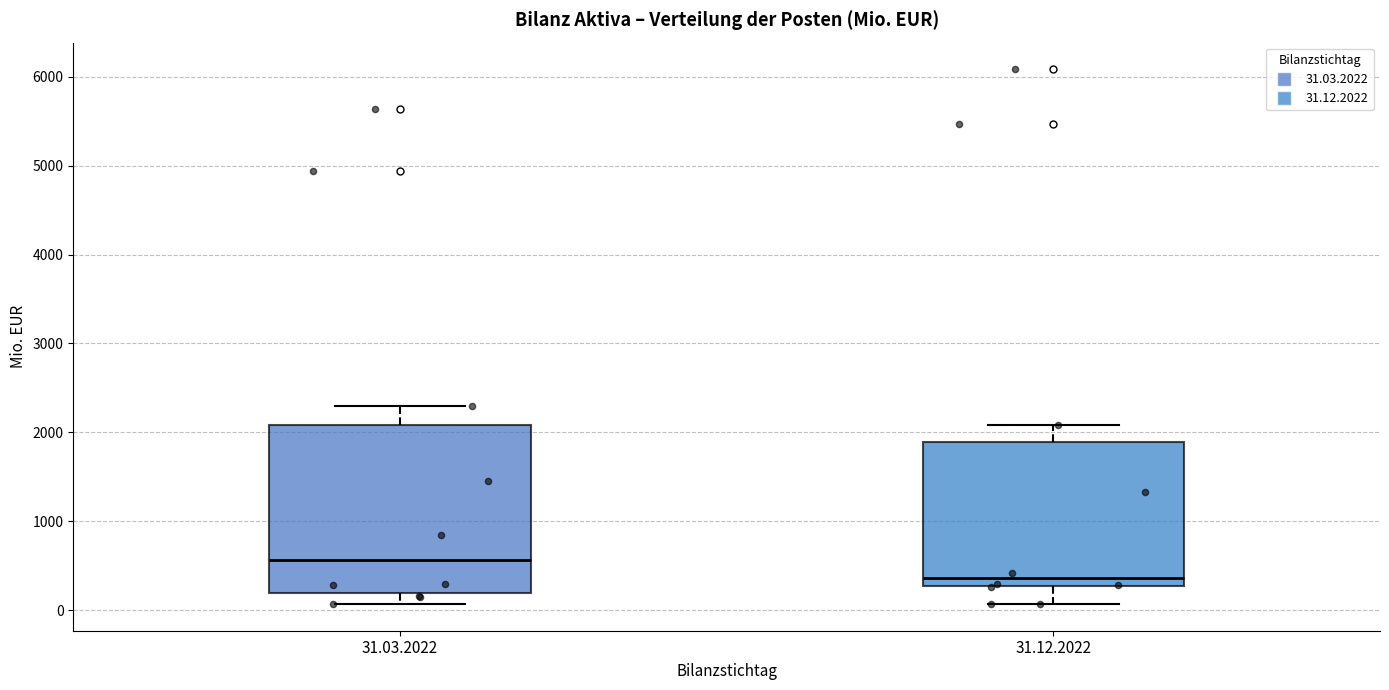

Where does the upper whisker of the box for 31.03.2022 end on the y-axis? The values are not printed on the chart, so give them approximately, as read against the axis.

2300